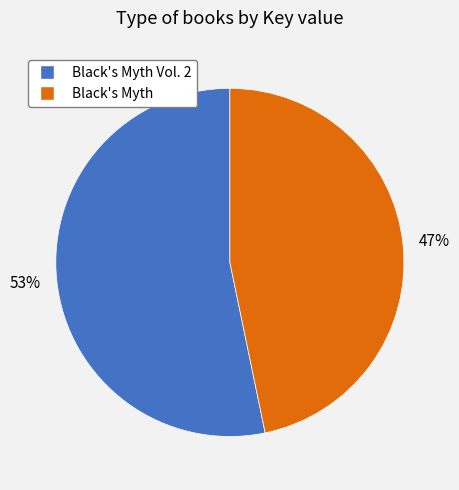

To the nearest percent, what portion does Black's Myth represent?

47%